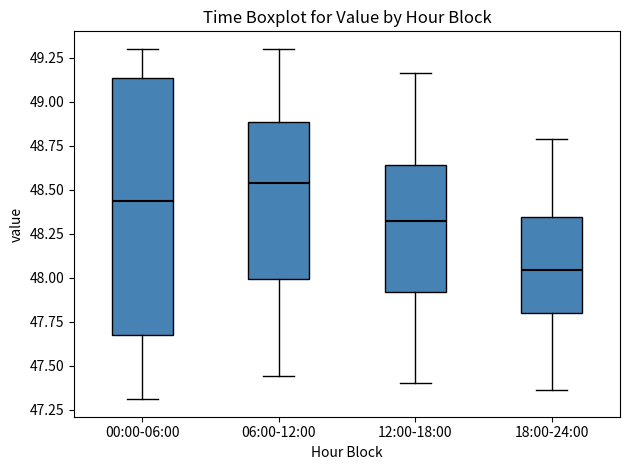

Which box is the tallest, from its lower edge to its upper edge?

00:00-06:00